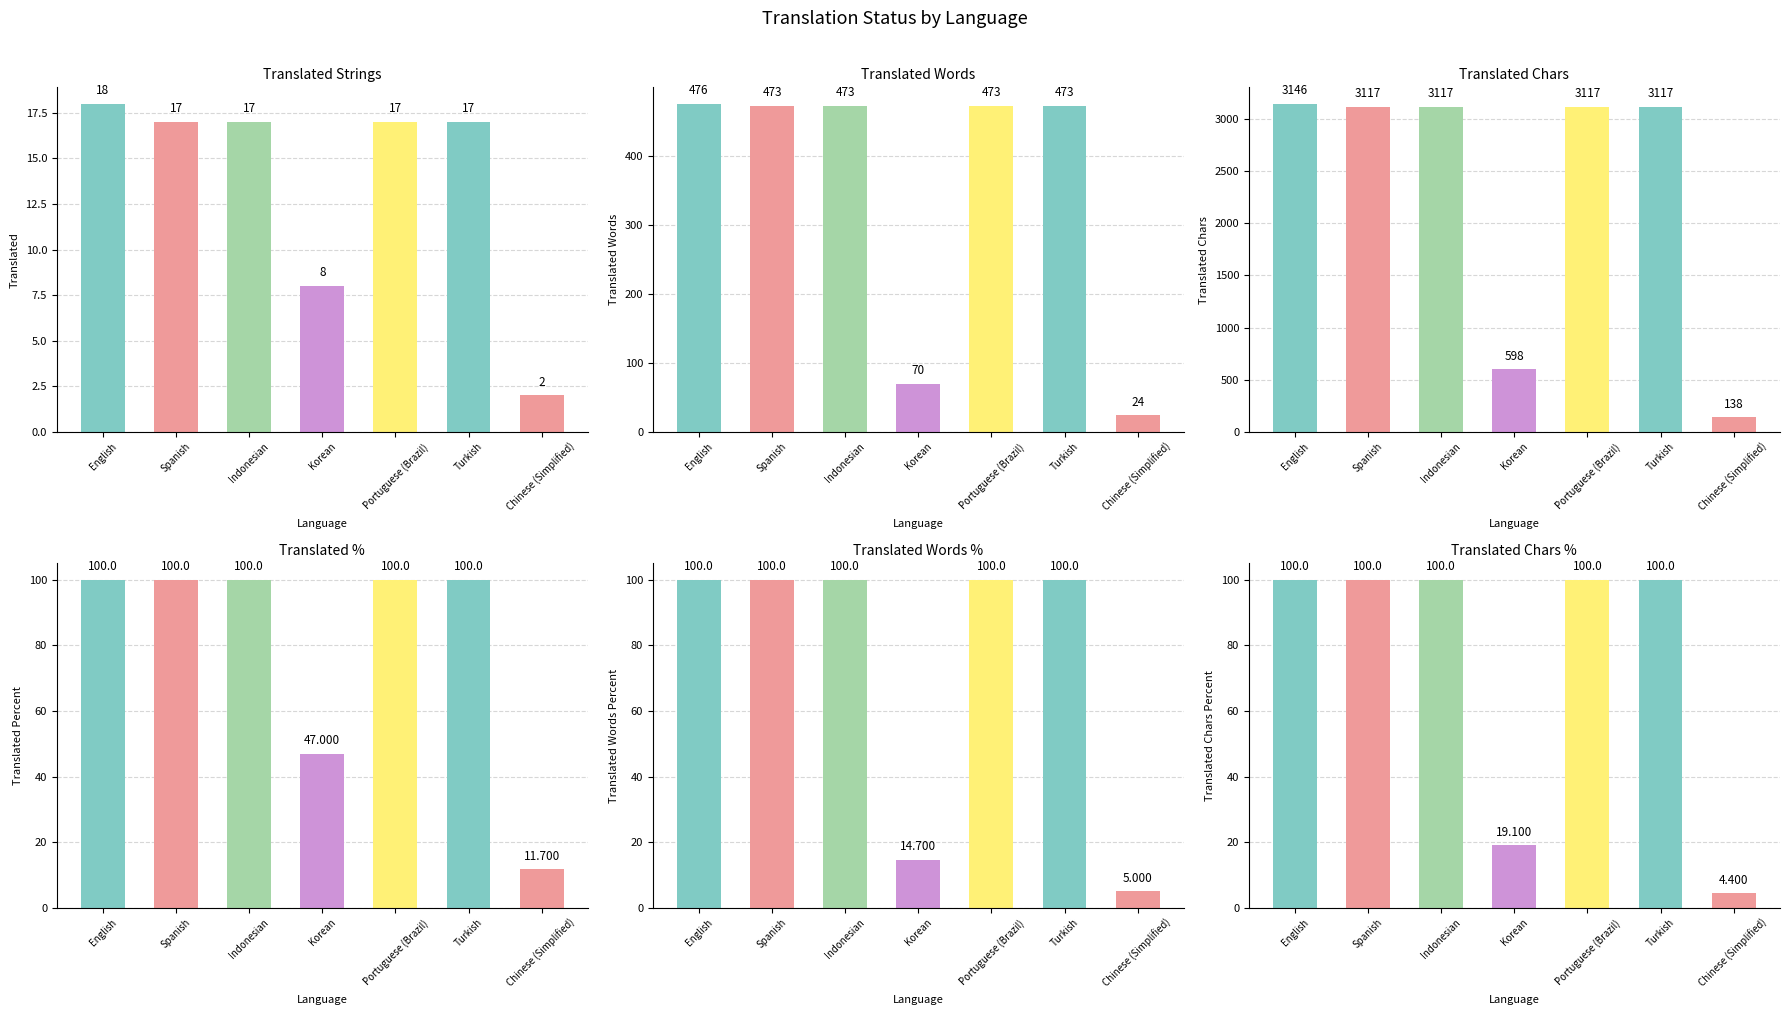

What are all the series names shown in the legend?

translated, translated_words, translated_chars, translated_percent, translated_words_percent, translated_chars_percent